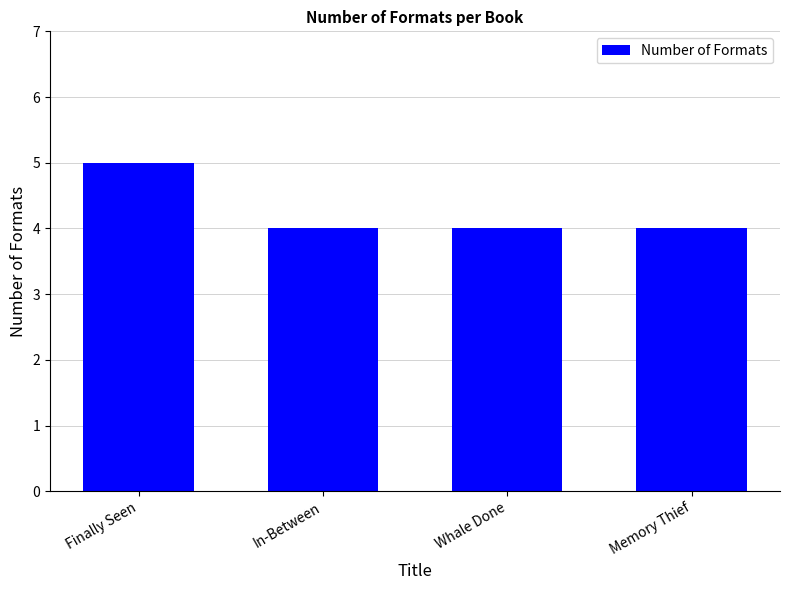

True or false: the data shows 6 at Whale Done.

False